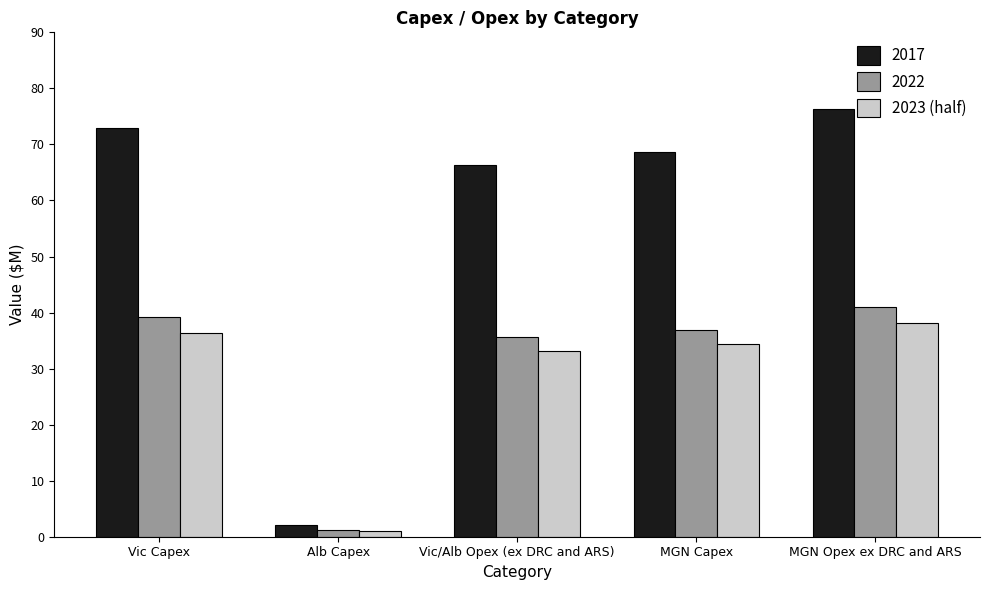

What is the sum of the 2023 (half) values at Vic/Alb Opex (ex DRC and ARS) and MGN Capex?

67.5